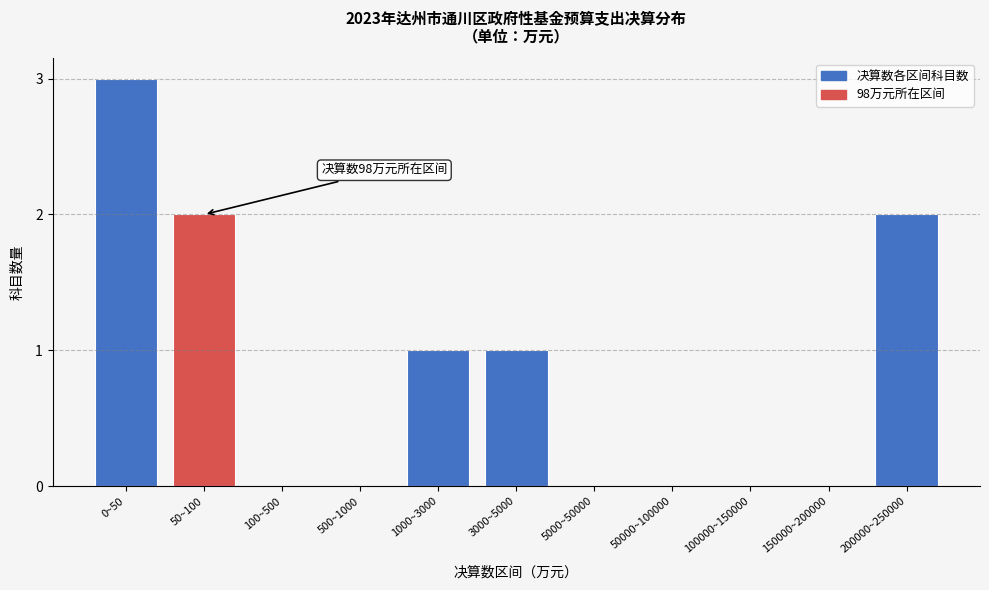

Reading left to right, list all the values displayed in this chart.

0~50=3	50~100=2	100~500=0	500~1000=0	1000~3000=1	3000~5000=1	5000~50000=0	50000~100000=0	100000~150000=0	150000~200000=0	200000~250000=2